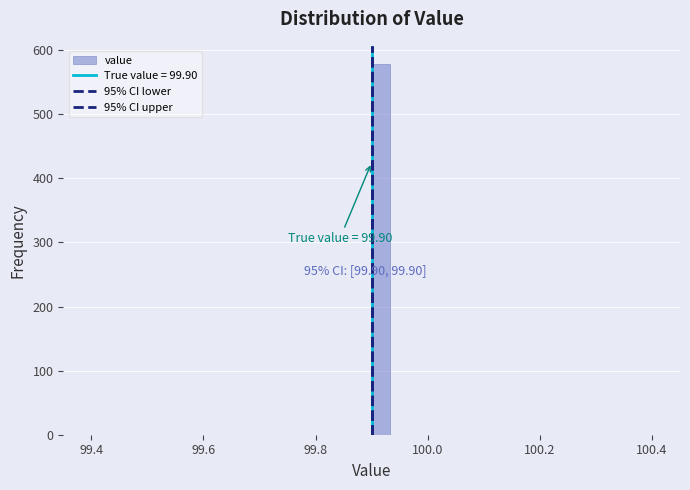

Read against the x-axis, roughly where is the centre of the tallest bar?

99.92